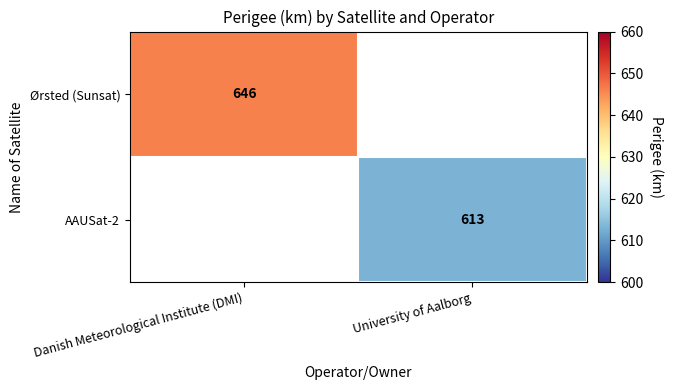

The value of AAUSat-2 at University of Aalborg is 613. True or false?

True